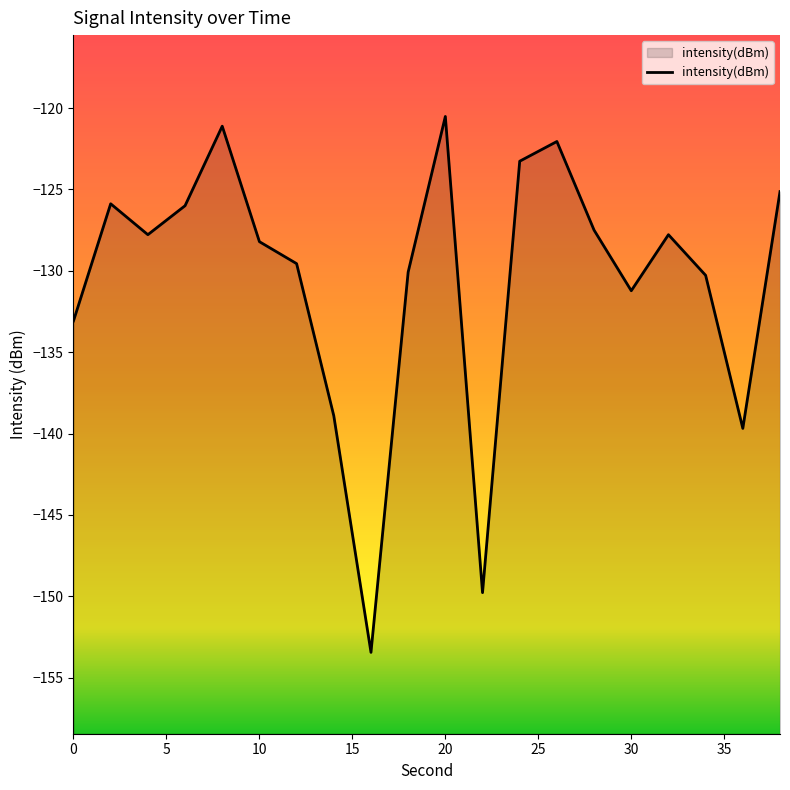

What is the average value?

-130.6